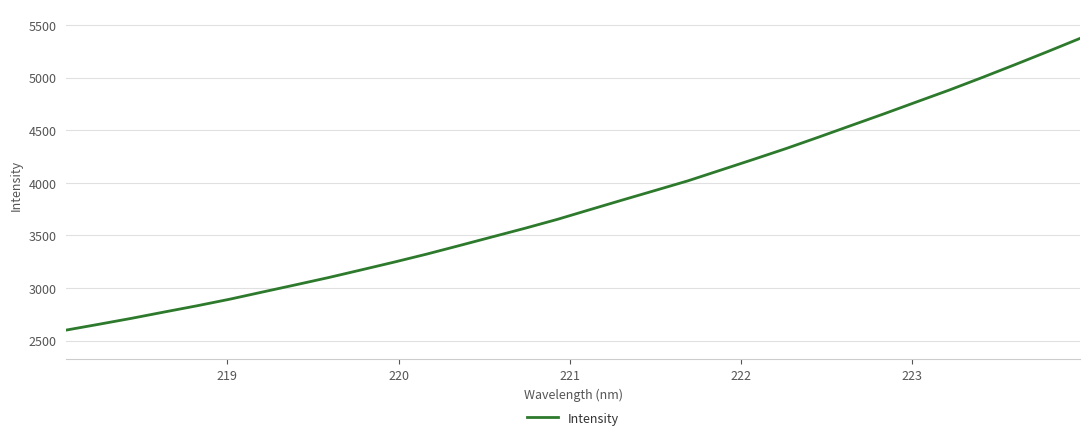

What is the difference between the maximum and minimum values?

2772.5